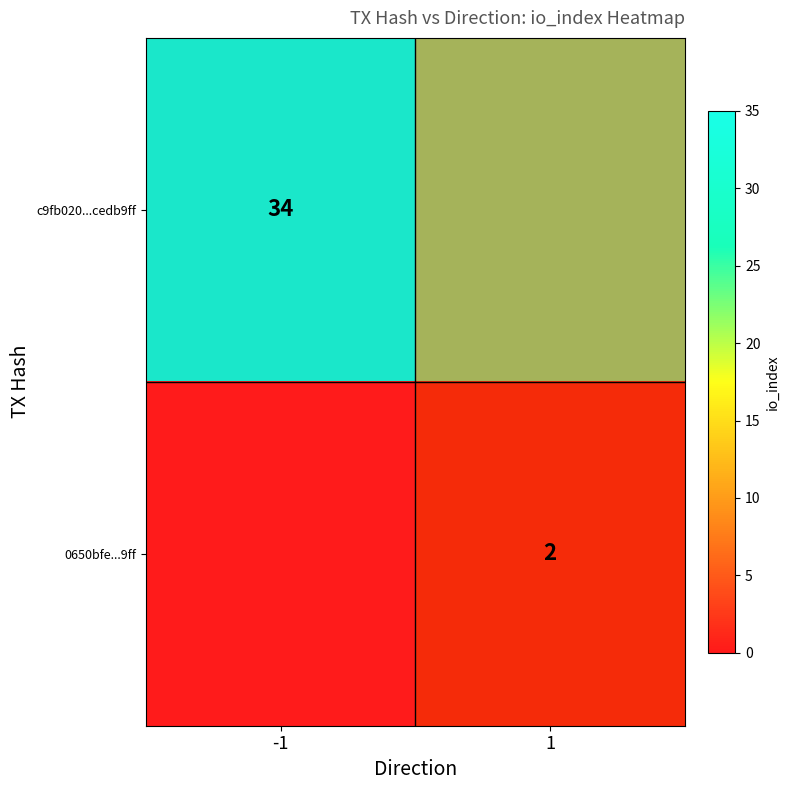

At which category does the chart reach its peak across all series?

-1